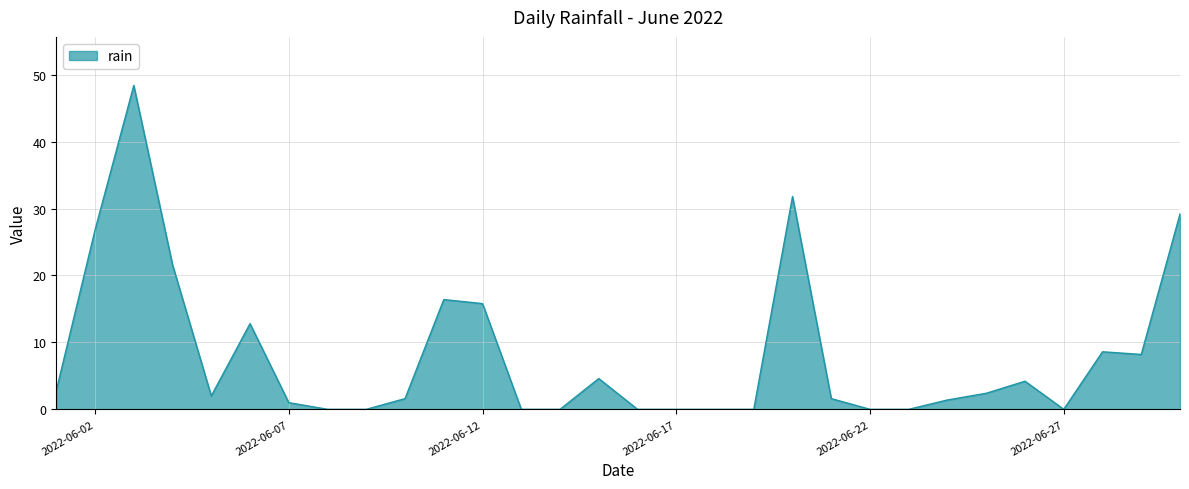

How many lines are shown in the chart?

1